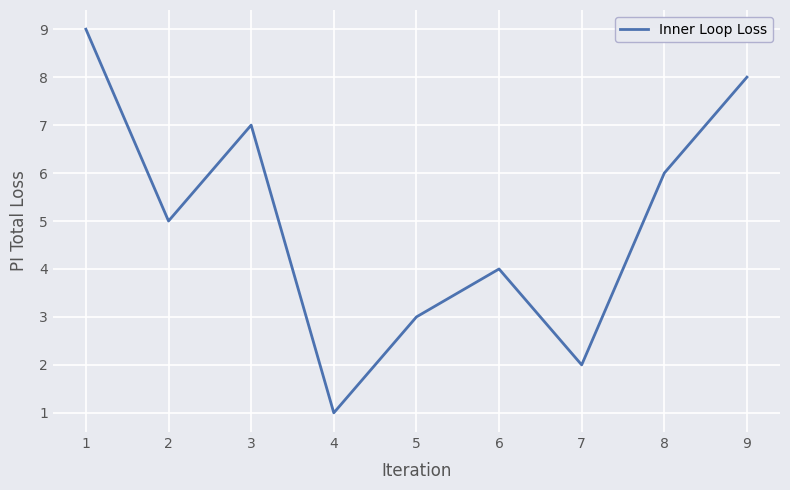

What is the difference between the maximum and minimum values?

8